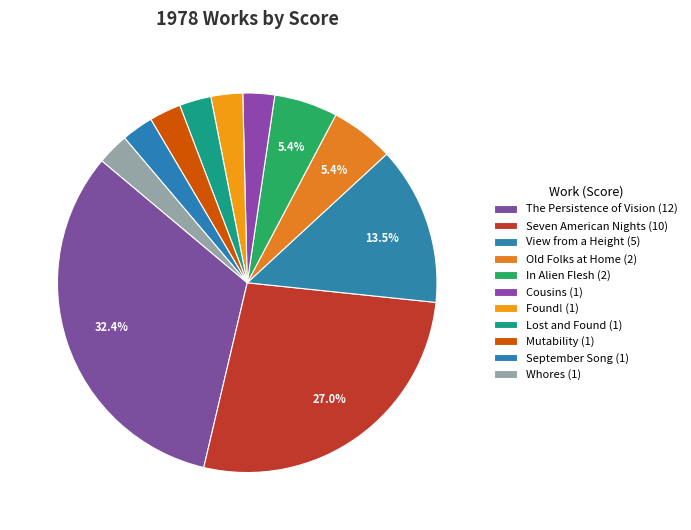

Which slice is the smallest?

Cousins